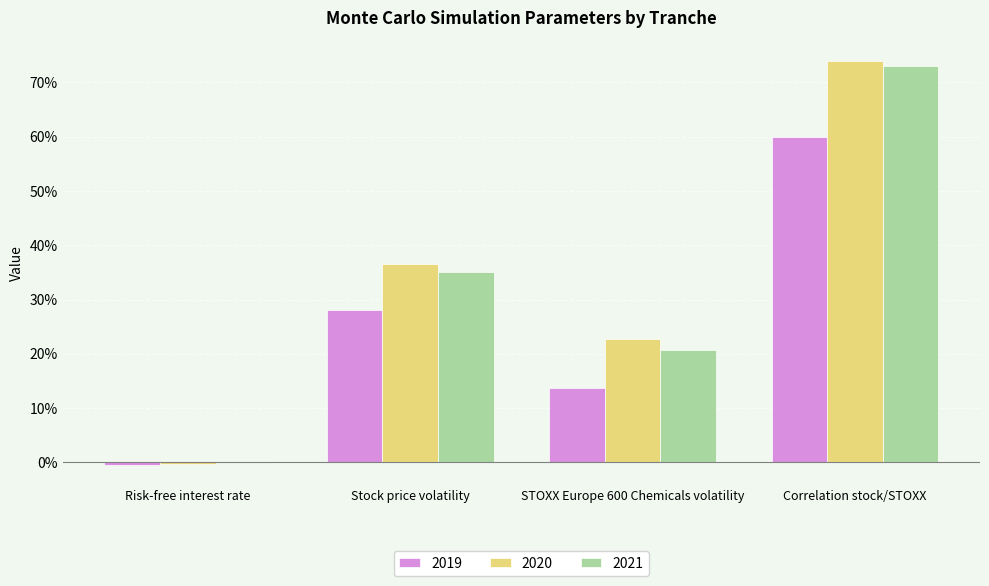

The 2020 series shows 0.7 at Correlation stock/STOXX. True or false?

True